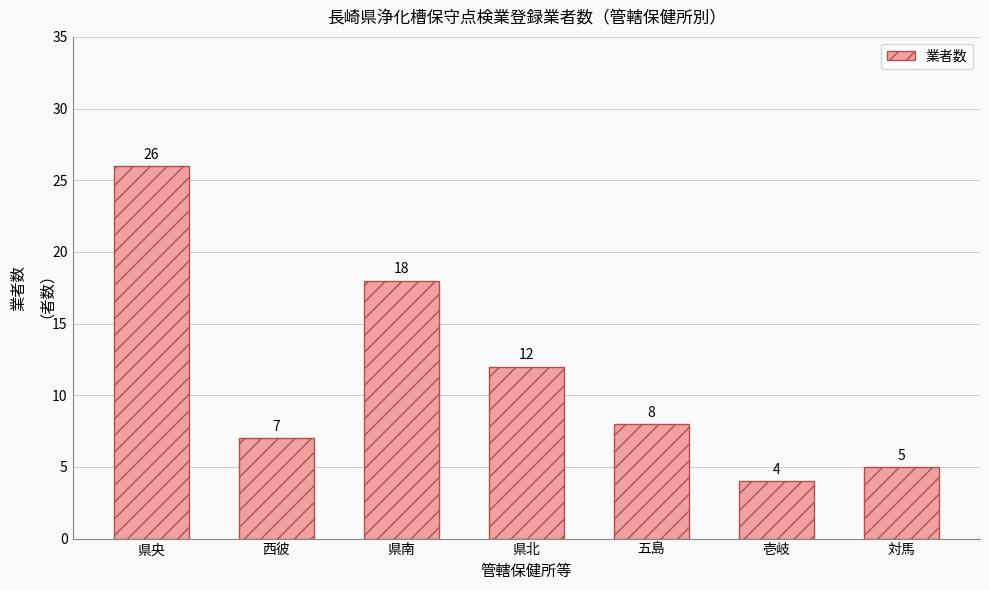

Count the number of categories in the chart.

7